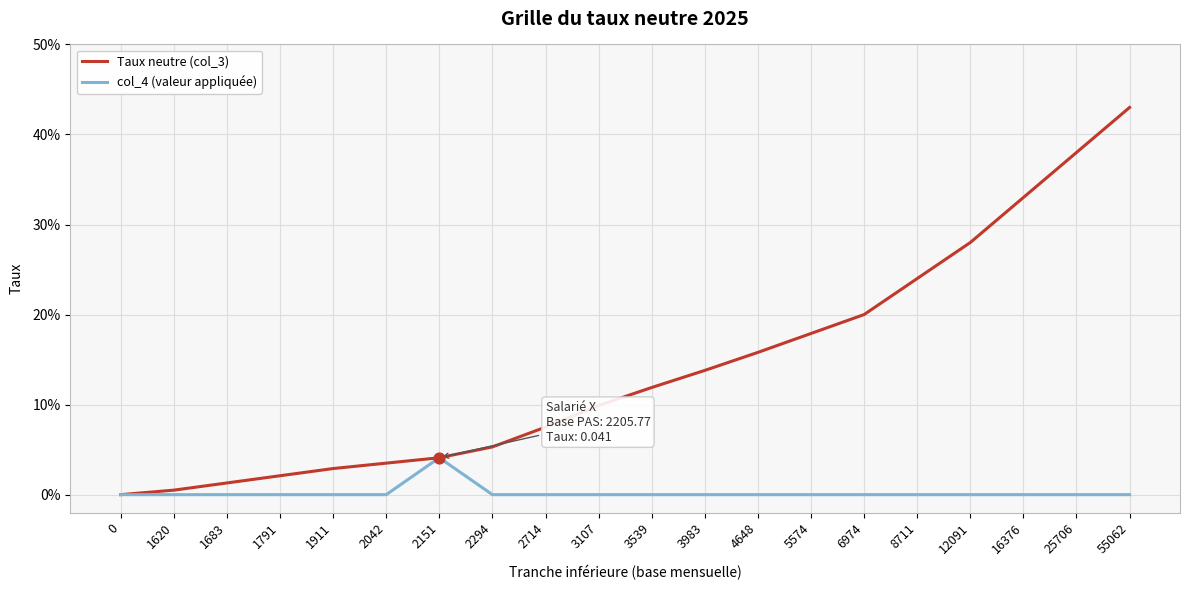

Is the value of Taux neutre (col_3) at 8711 greater than the value of col_4 (valeur appliquée) at 3107?

Yes